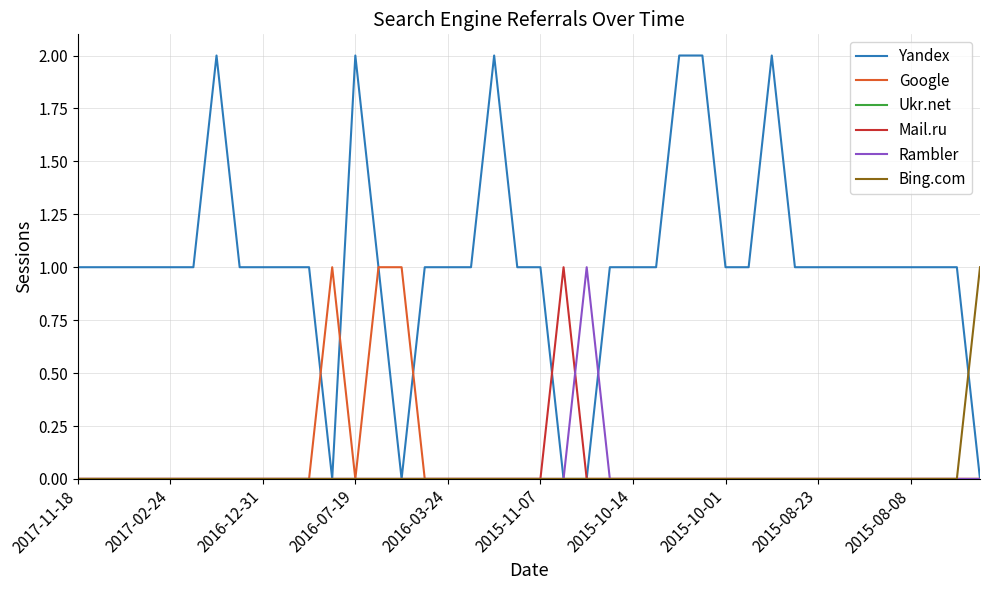

How many Rambler values are between 0 and 1?

40